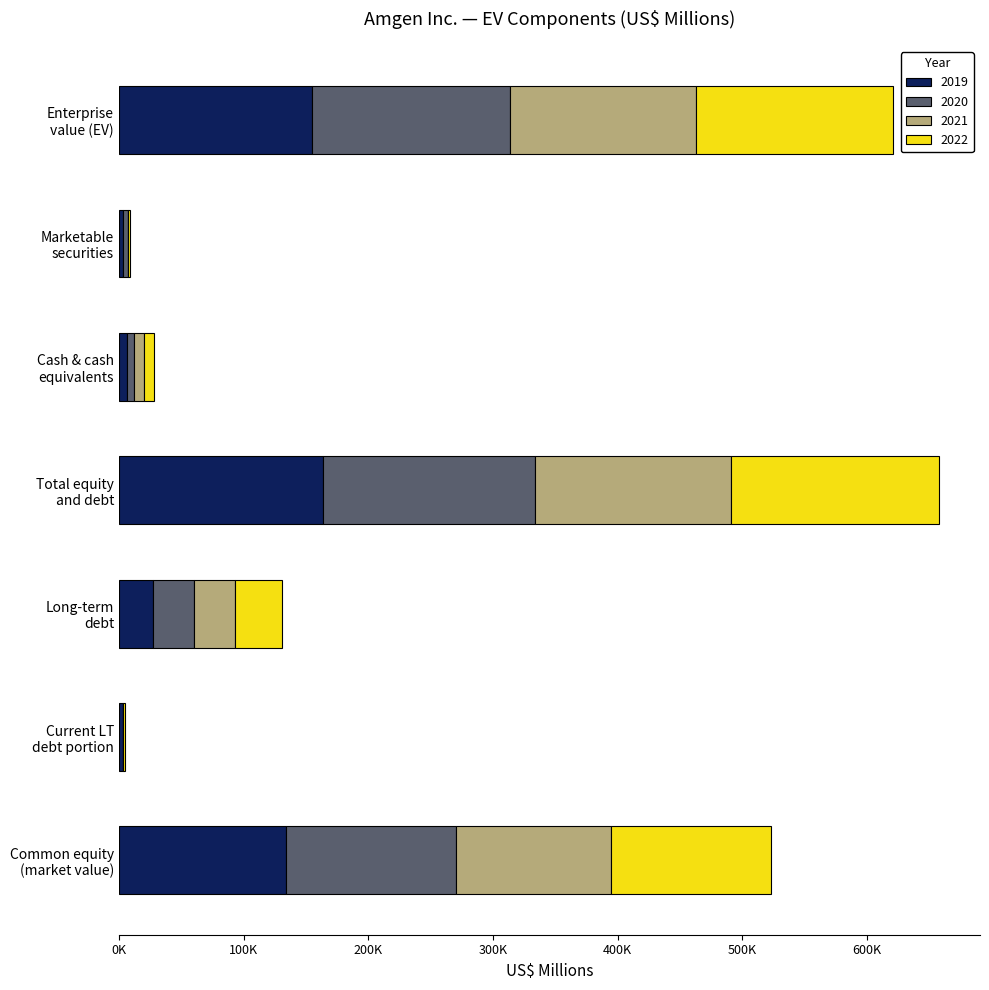

What are all the series names shown in the legend?

2019, 2020, 2021, 2022